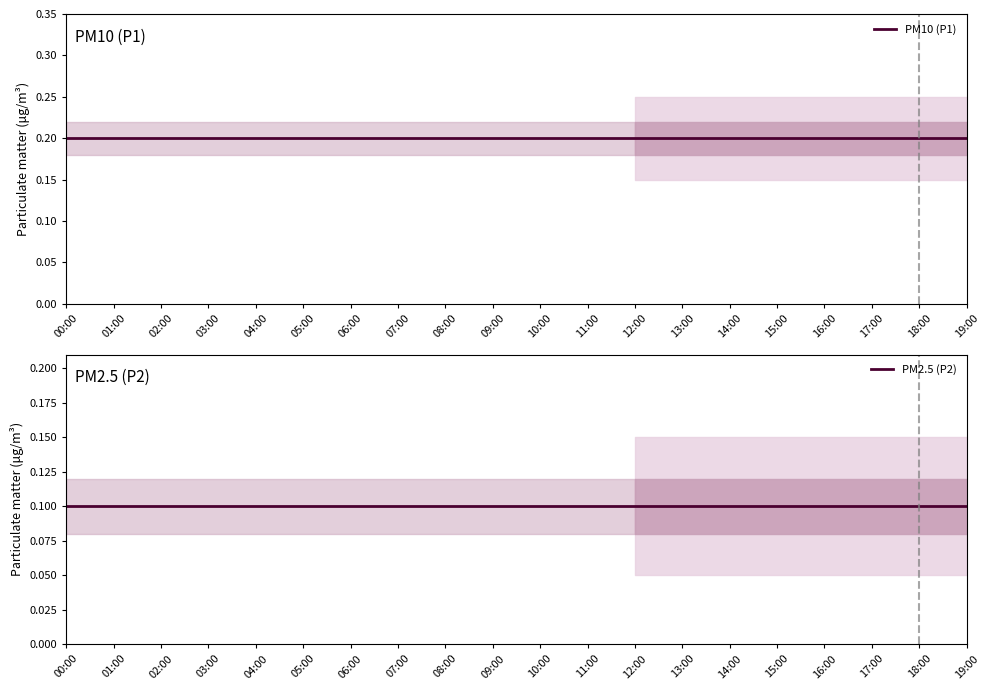

True or false: PM10 (P1) and PM2.5 (P2) cross at least once.

False